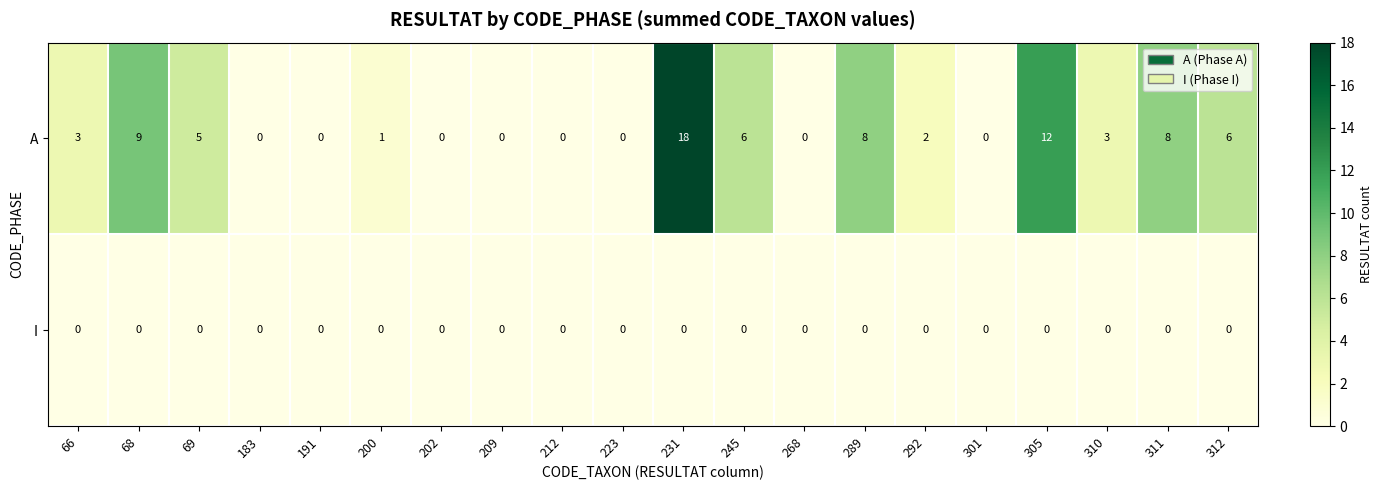

At which label does A reach its peak?

231